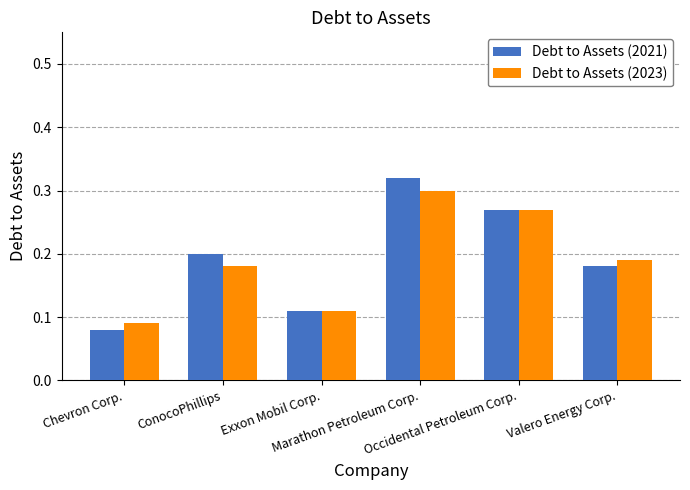

Which category has the lowest value in the Debt to Assets (2021) series?

Chevron Corp.